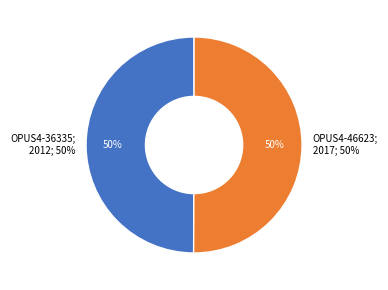

What is the total percentage of OPUS4-46623 and OPUS4-36335?

100.0%